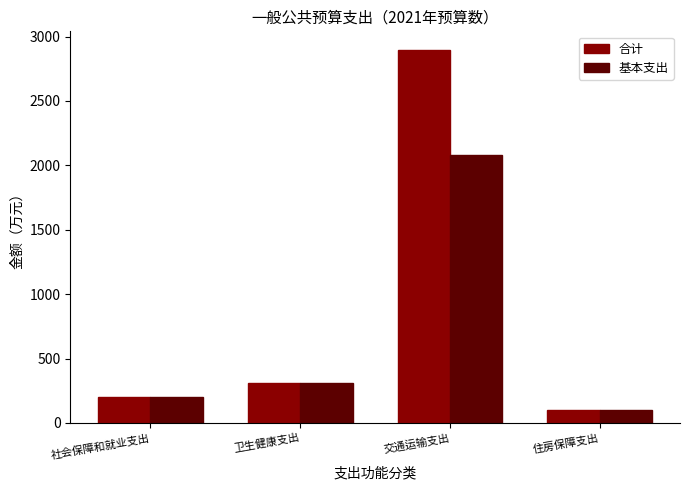

List the series in order of their peak value, lowest first.

基本支出, 合计